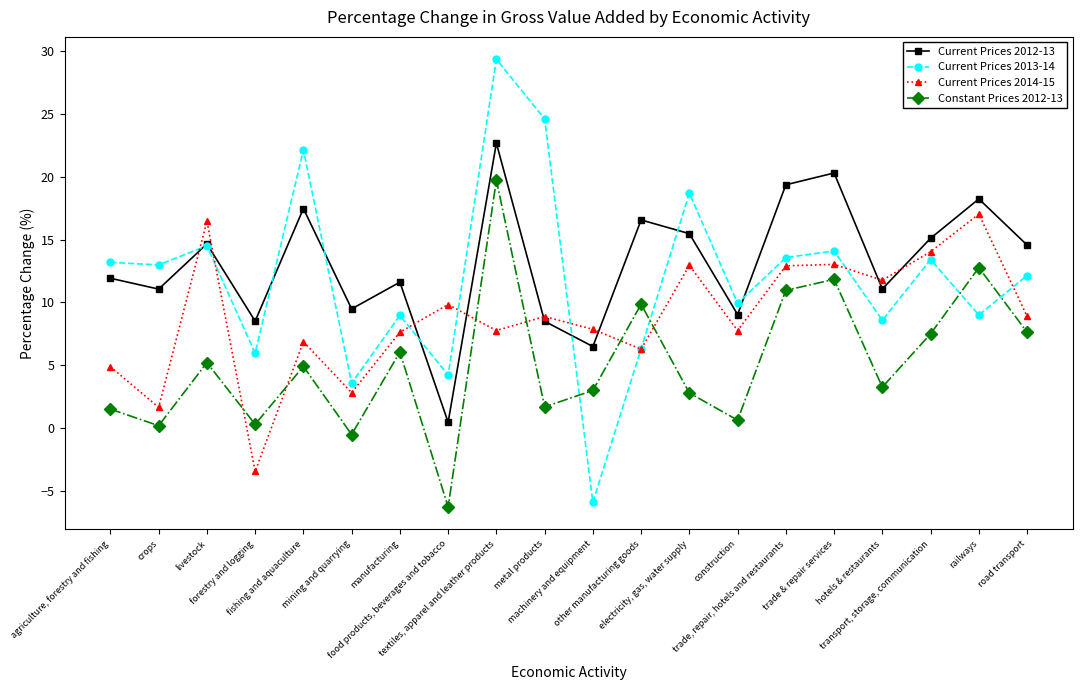

What are all the series names shown in the legend?

Current Prices 2012-13, Current Prices 2013-14, Current Prices 2014-15, Constant Prices 2012-13